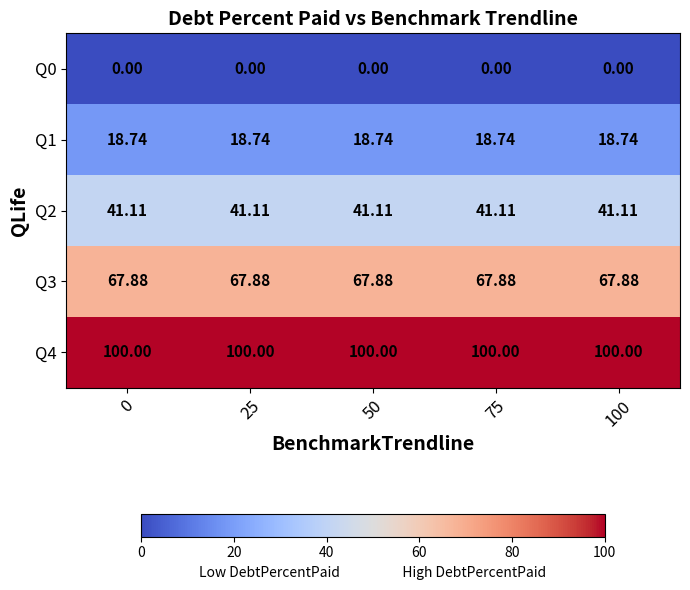

How many categories are shown in the chart?

5